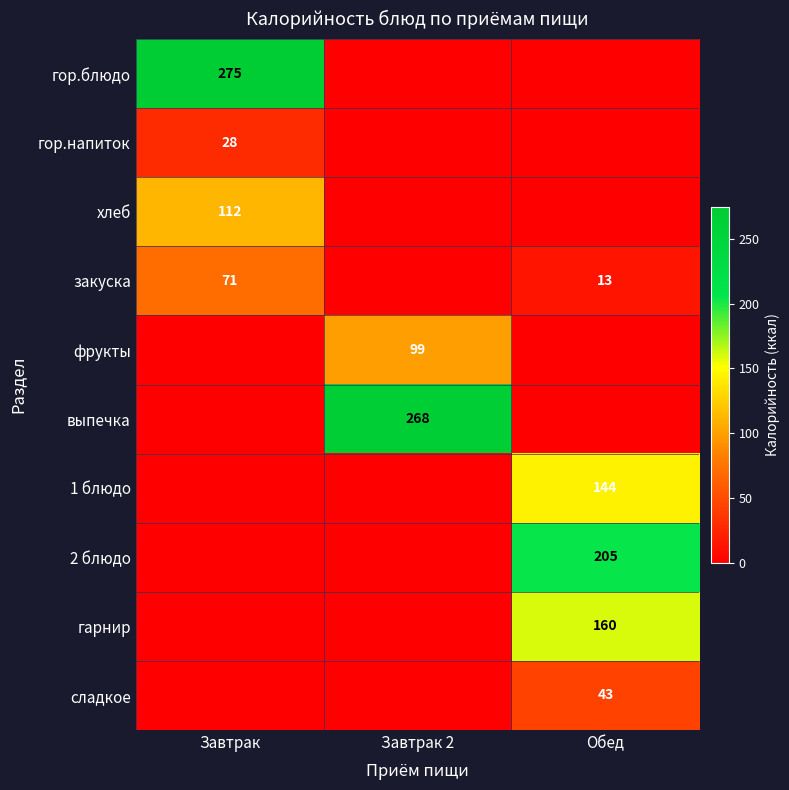

Is the value of хлеб at Завтрак greater than the value of гор.блюдо at Завтрак?

No